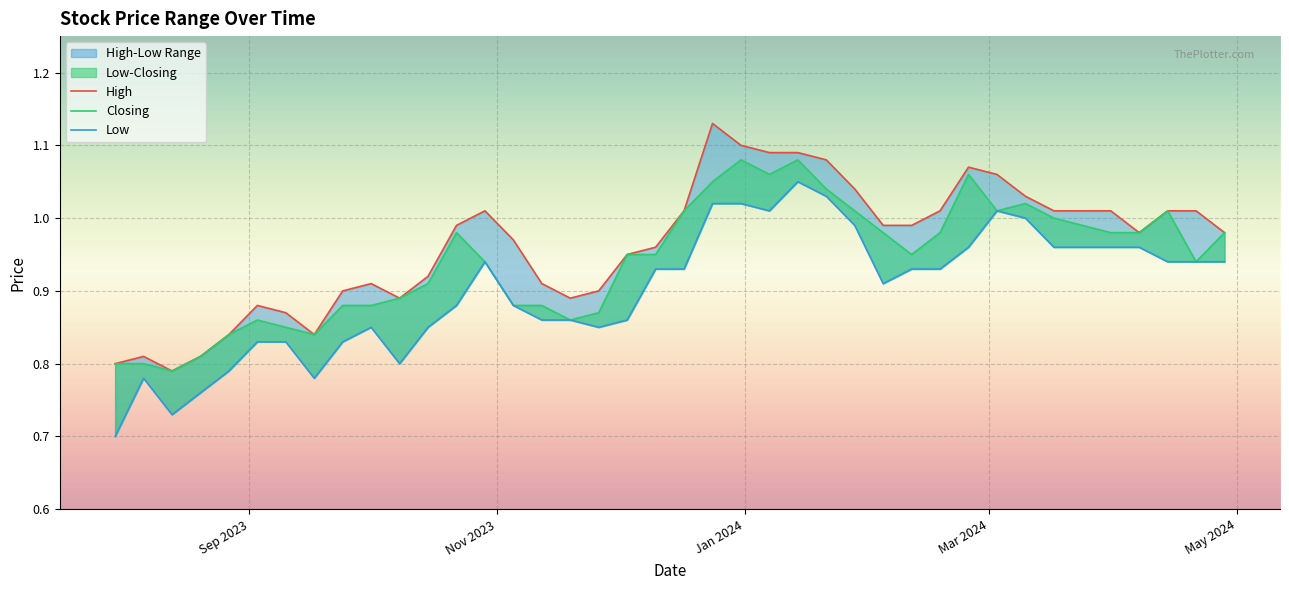

True or false: Low has more than 2 points higher than both neighbors.

True